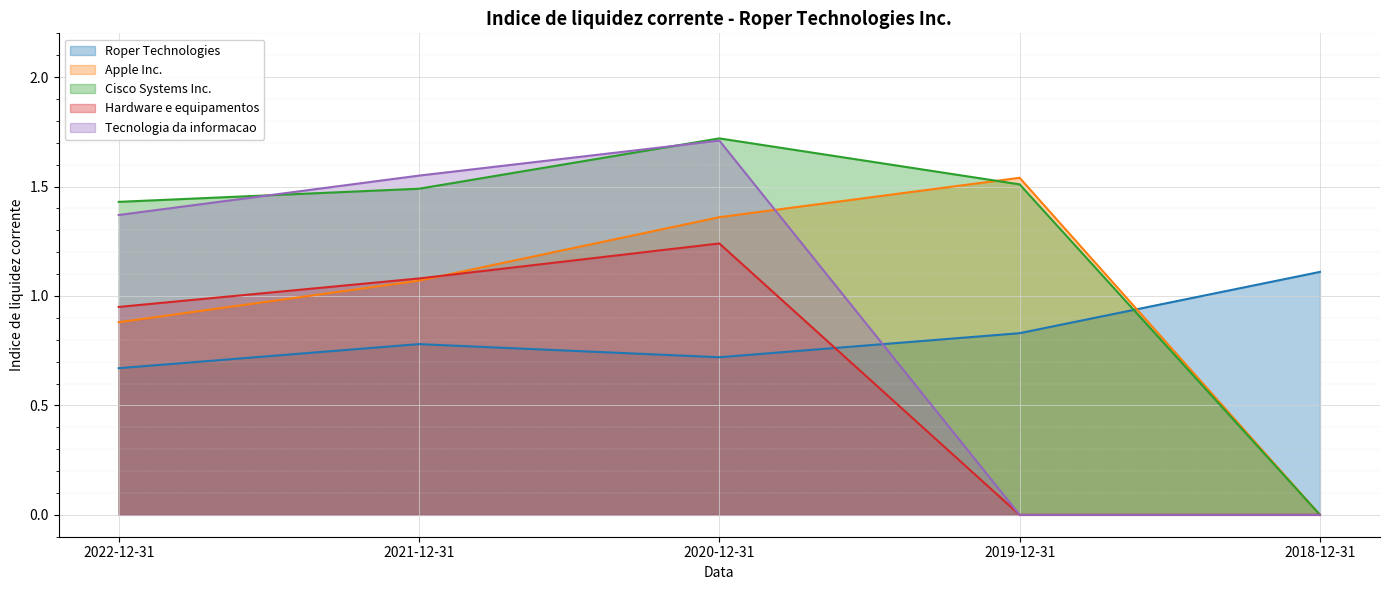

How many values in the Cisco Systems Inc. series exceed 1?

4